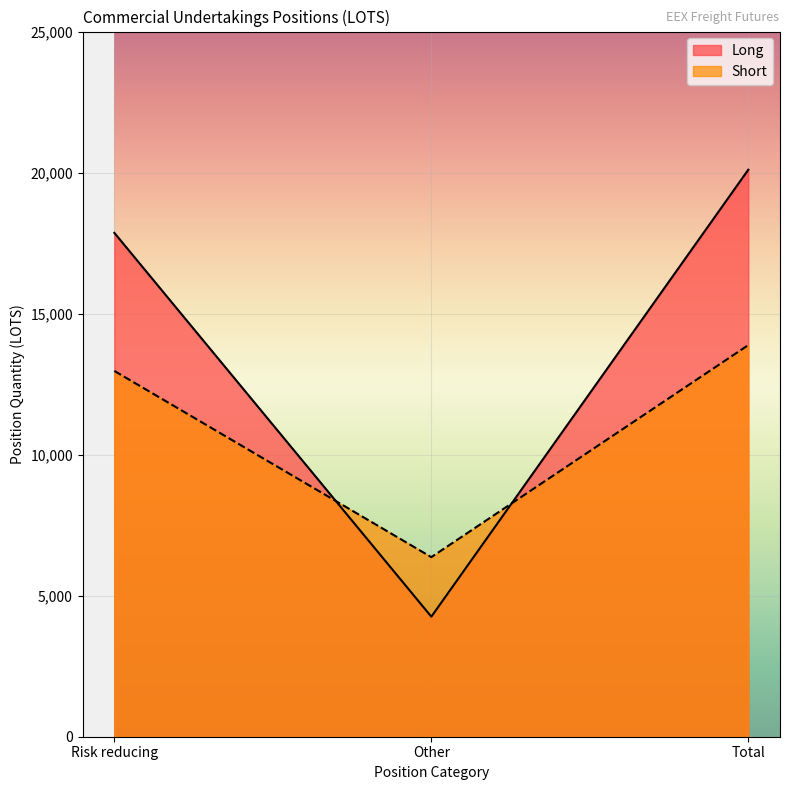

Rank the categories by Long value from highest to lowest.

Total, Risk reducing, Other